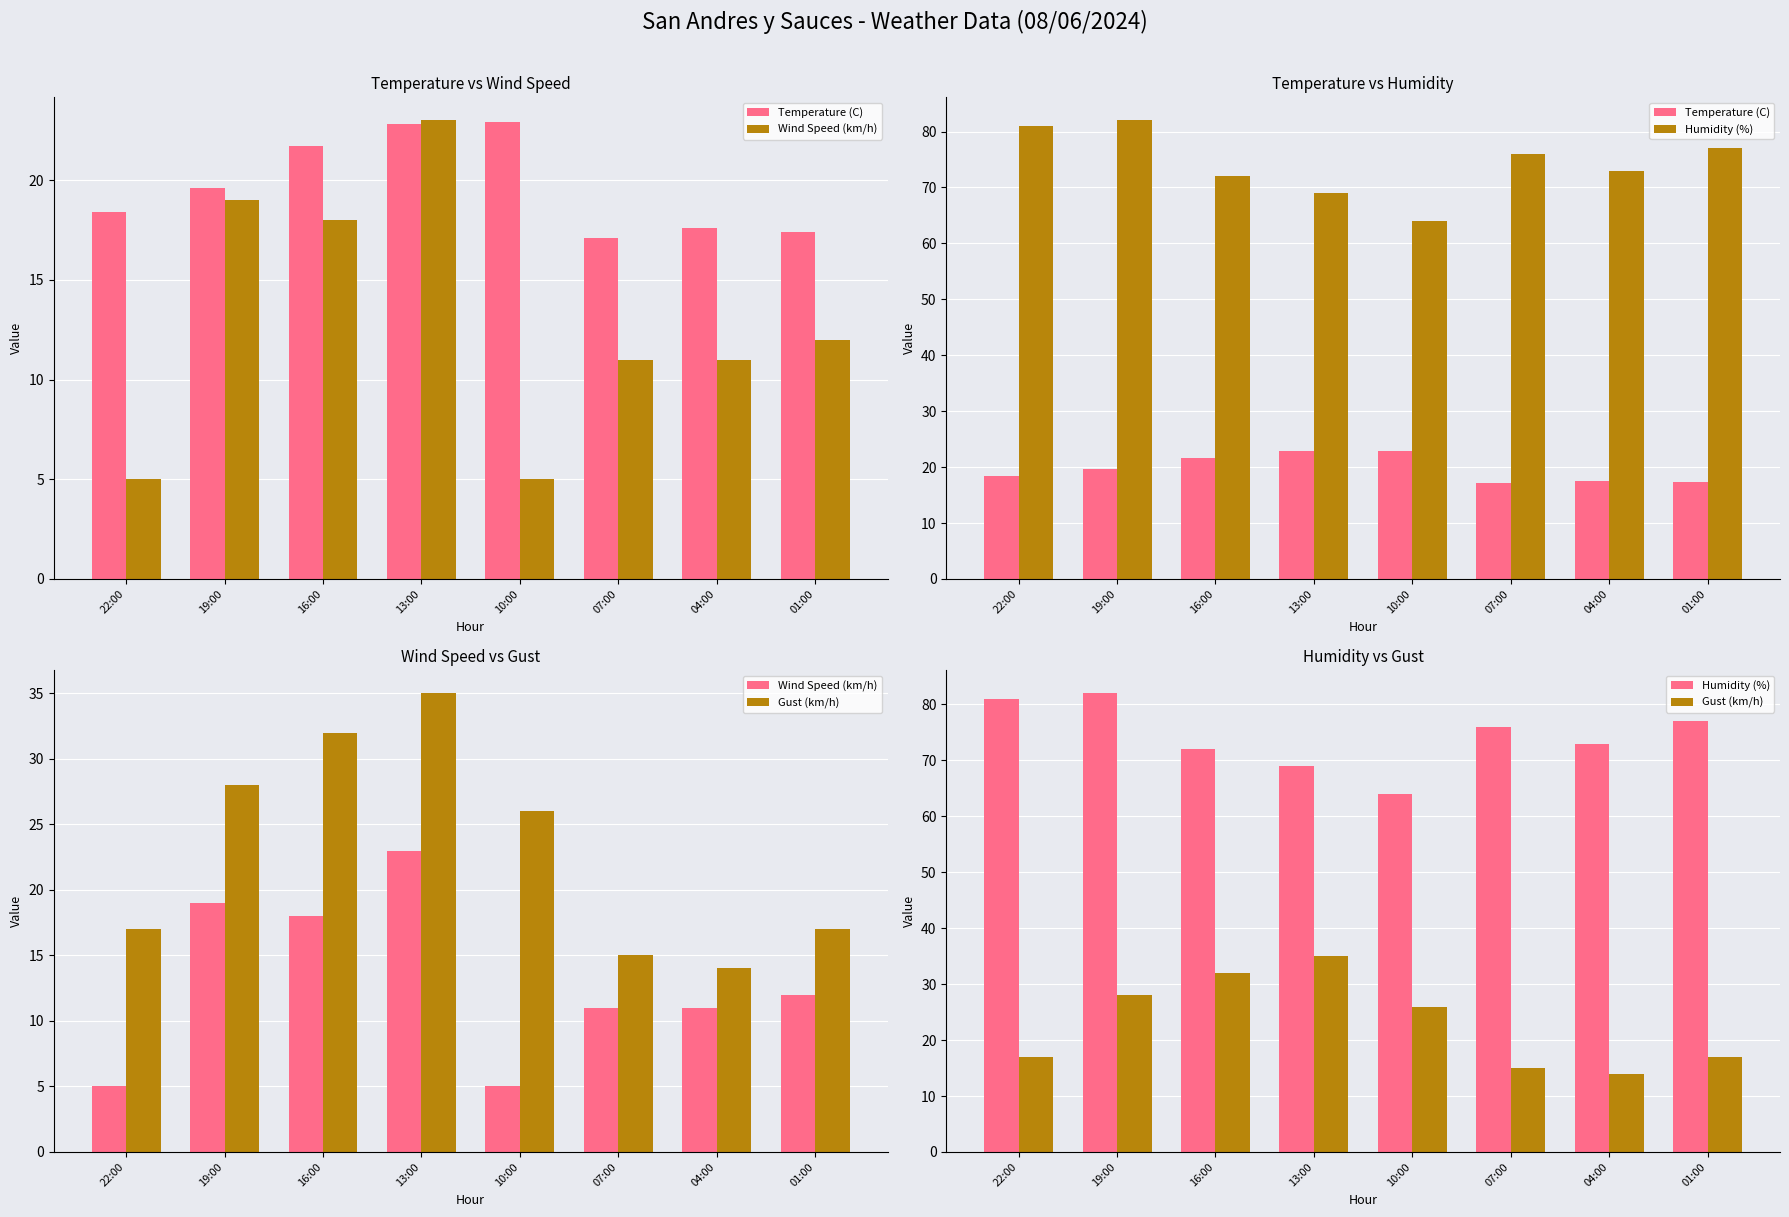

Reading left to right, what are all the values shown in this chart?

Temperature (C): 22:00=18.4	19:00=19.6	16:00=21.7	13:00=22.8	10:00=22.9	07:00=17.1	04:00=17.6	01:00=17.4
Wind Speed (km/h): 22:00=5.0	19:00=19.0	16:00=18.0	13:00=23.0	10:00=5.0	07:00=11.0	04:00=11.0	01:00=12.0
Humidity (%): 22:00=81.0	19:00=82.0	16:00=72.0	13:00=69.0	10:00=64.0	07:00=76.0	04:00=73.0	01:00=77.0
Gust (km/h): 22:00=17.0	19:00=28.0	16:00=32.0	13:00=35.0	10:00=26.0	07:00=15.0	04:00=14.0	01:00=17.0